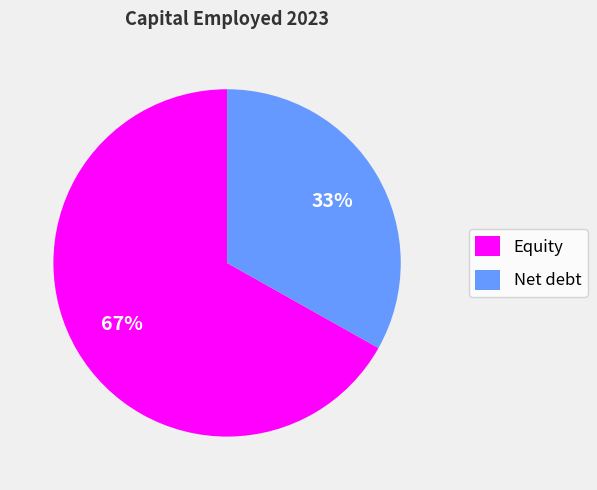

How many segments does this pie chart have?

2